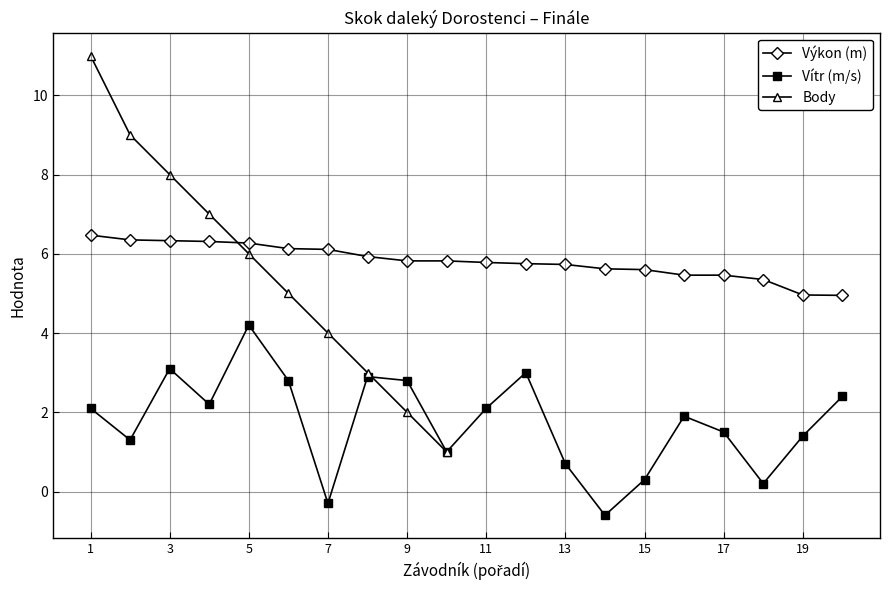

True or false: the data shows 2.1 at Košťál.

False